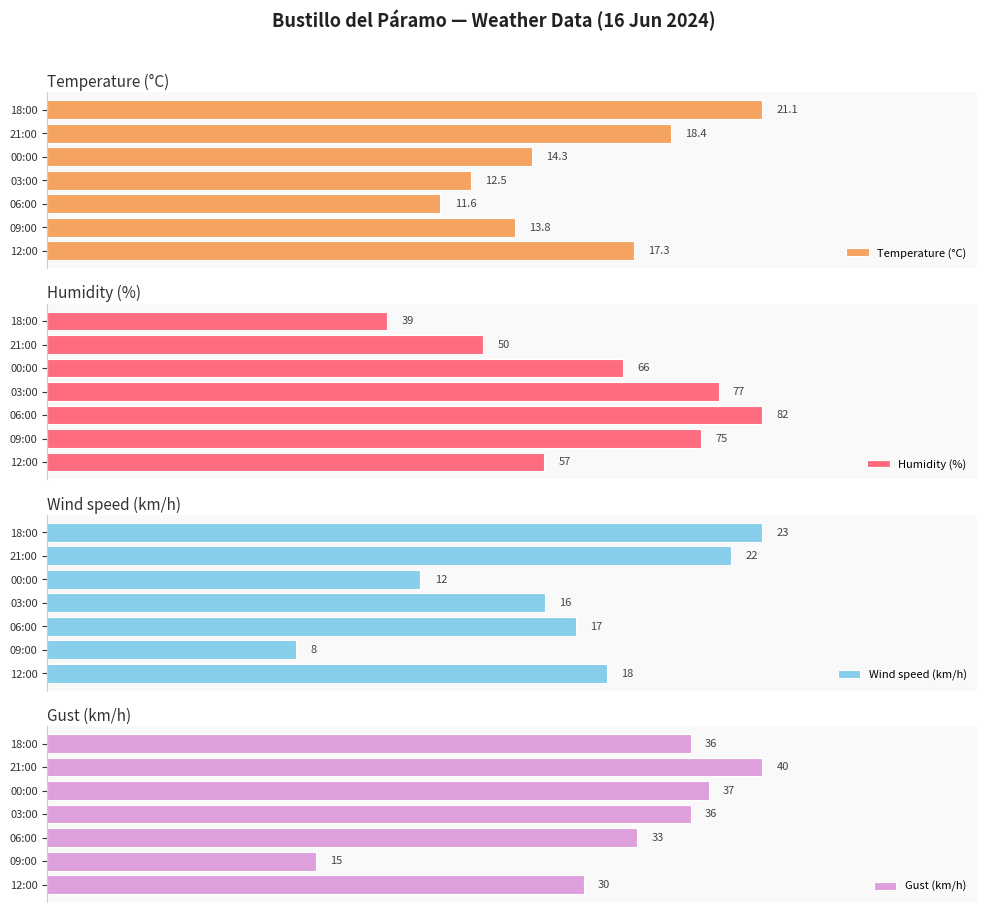

Reading left to right, transcribe all the data shown in this chart.

Temperature (°C): 17.3	13.8	11.6	12.5	14.3	18.4	21.1
Humidity (%): 57.0	75.0	82.0	77.0	66.0	50.0	39.0
Wind speed (km/h): 18.0	8.0	17.0	16.0	12.0	22.0	23.0
Gust (km/h): 30.0	15.0	33.0	36.0	37.0	40.0	36.0